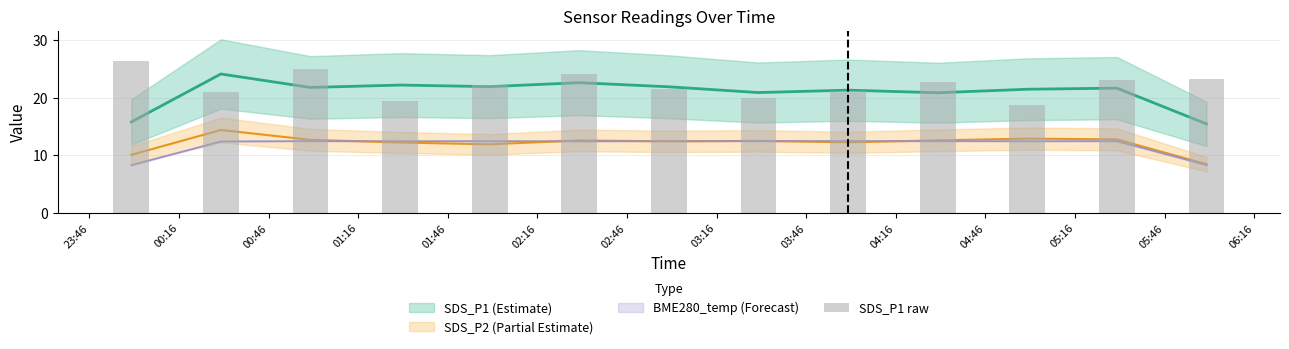

What is the label of the 1st bar from the left?

23:46